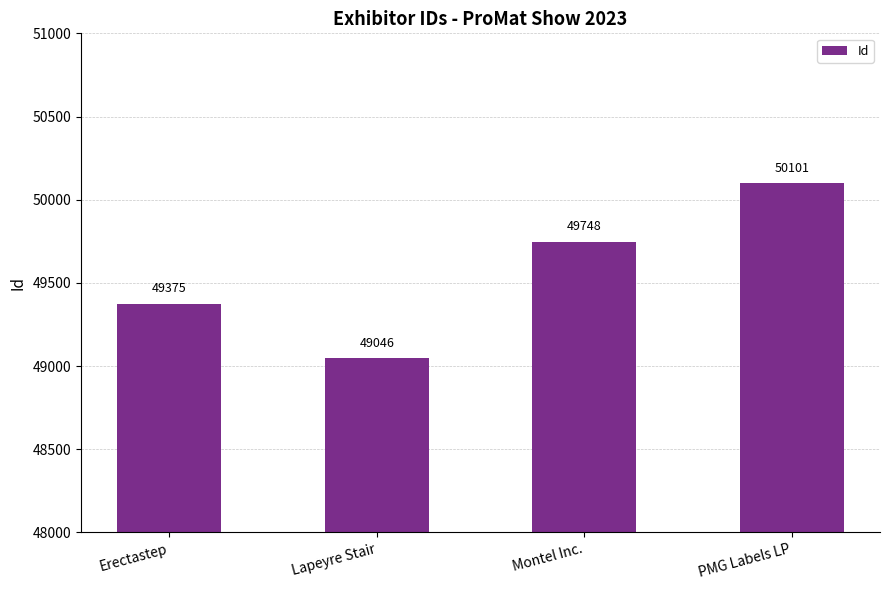

How many values are between 49375 and 50101?

3